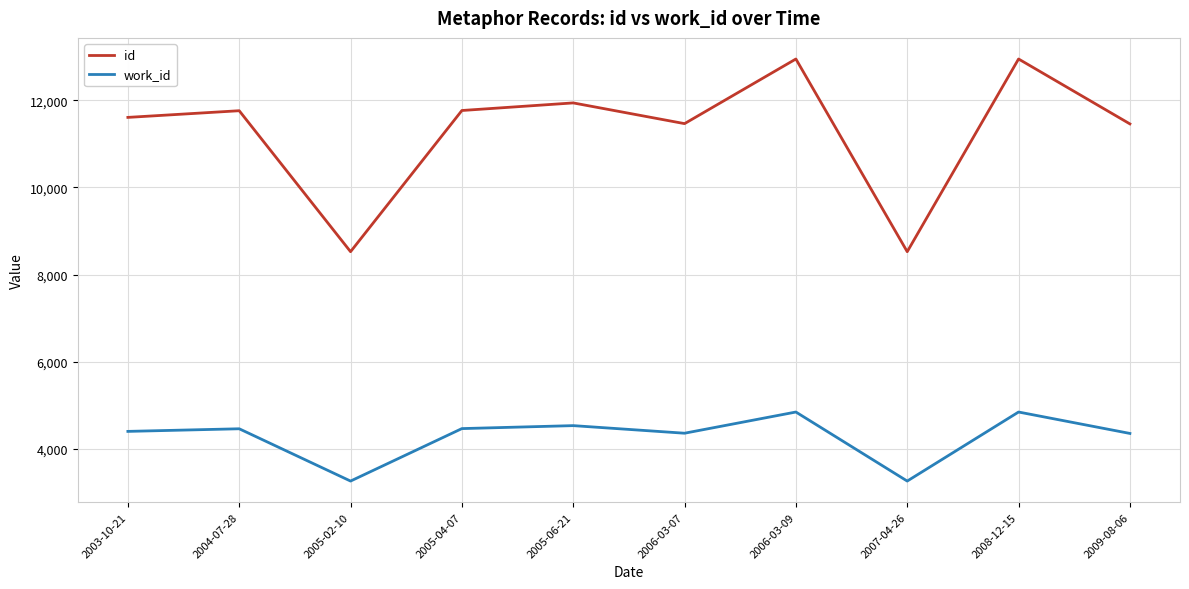

True or false: work_id and id intersect in this chart.

False